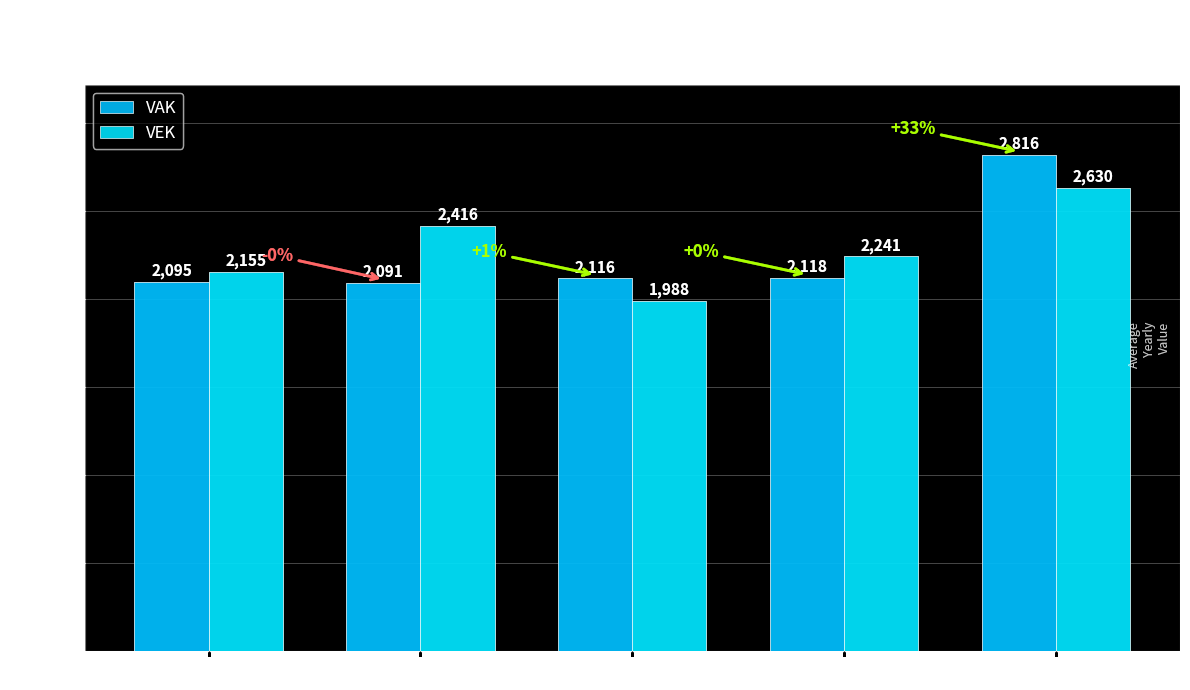

The value of VEK at 2022 is 474. True or false?

False